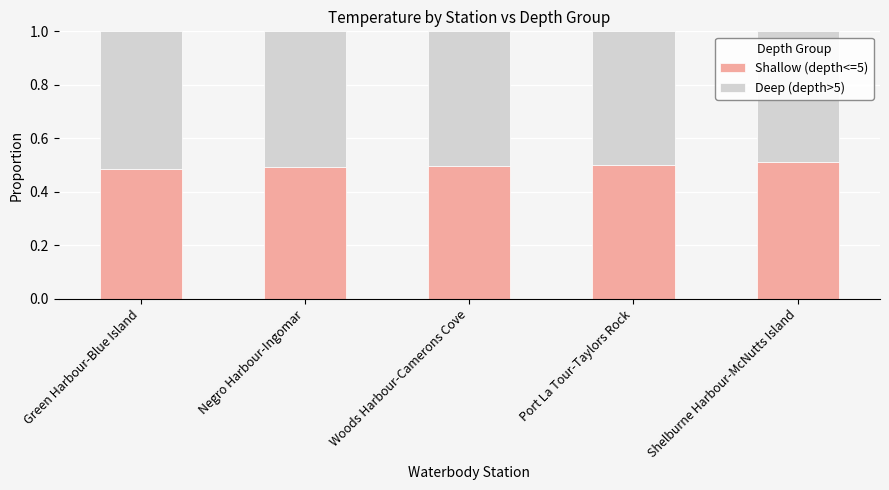

What is the sum of the Shallow (depth<=5) values at Green Harbour-Blue Island and Negro Harbour-Ingomar?

1.0